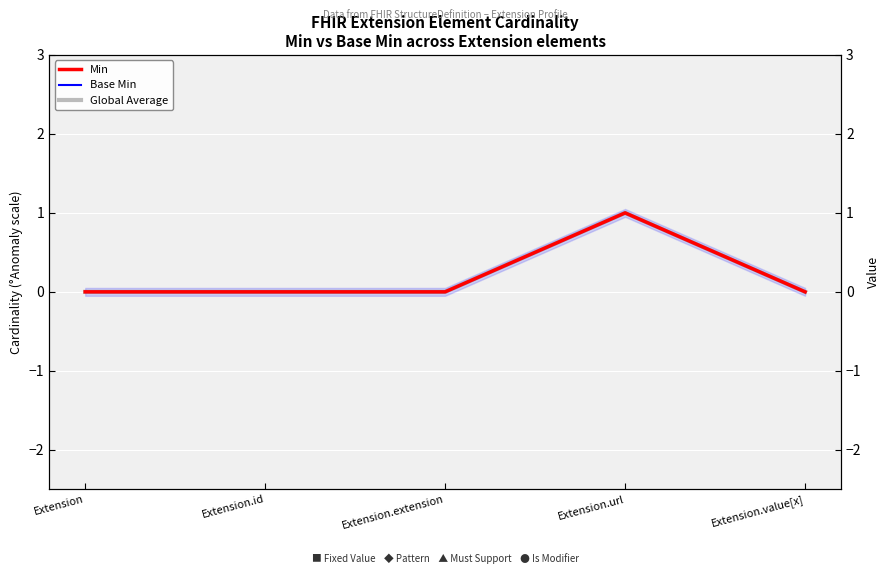

What is the greatest value displayed?

1